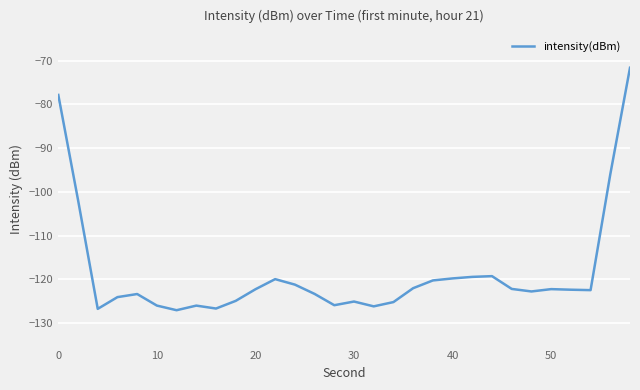

What is the minimum value shown in the chart?

-127.0